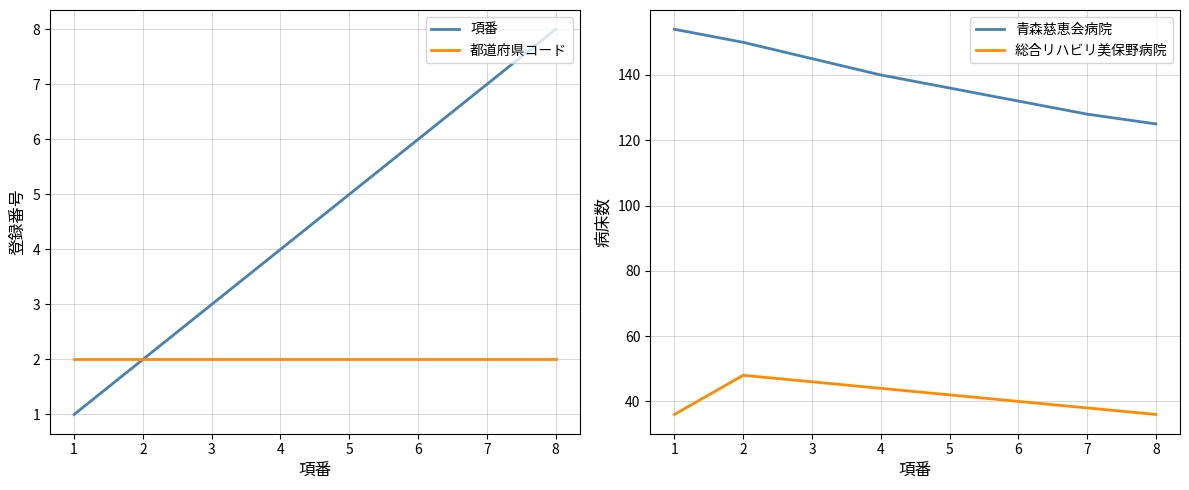

Is the value of 総合リハビリ美保野病院 at 7 greater than the value of 青森慈恵会病院 at 8?

No